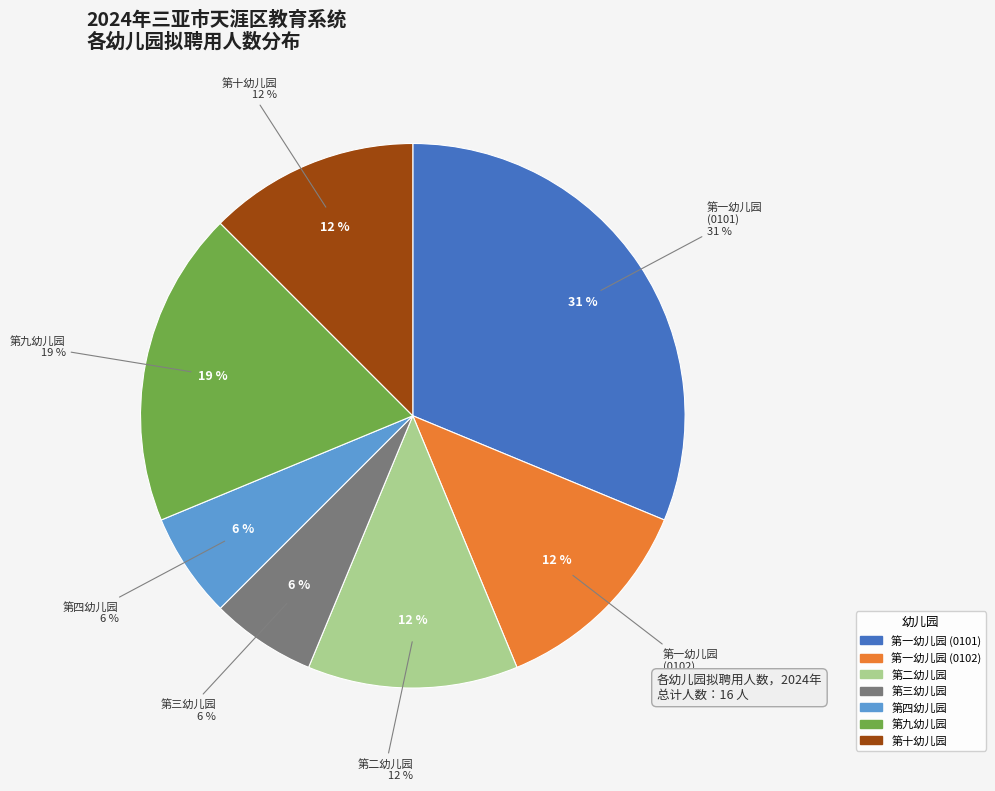

Rank the categories by value from highest to lowest.

0101-三亚市第一幼儿园, 0501-三亚市天涯区第九幼儿园, 0102-三亚市第一幼儿园, 0201-三亚市天涯区第二幼儿园, 0601-三亚市天涯区第十幼儿园, 0301-三亚市天涯区第三幼儿园, 0401-三亚市天涯区第四幼儿园